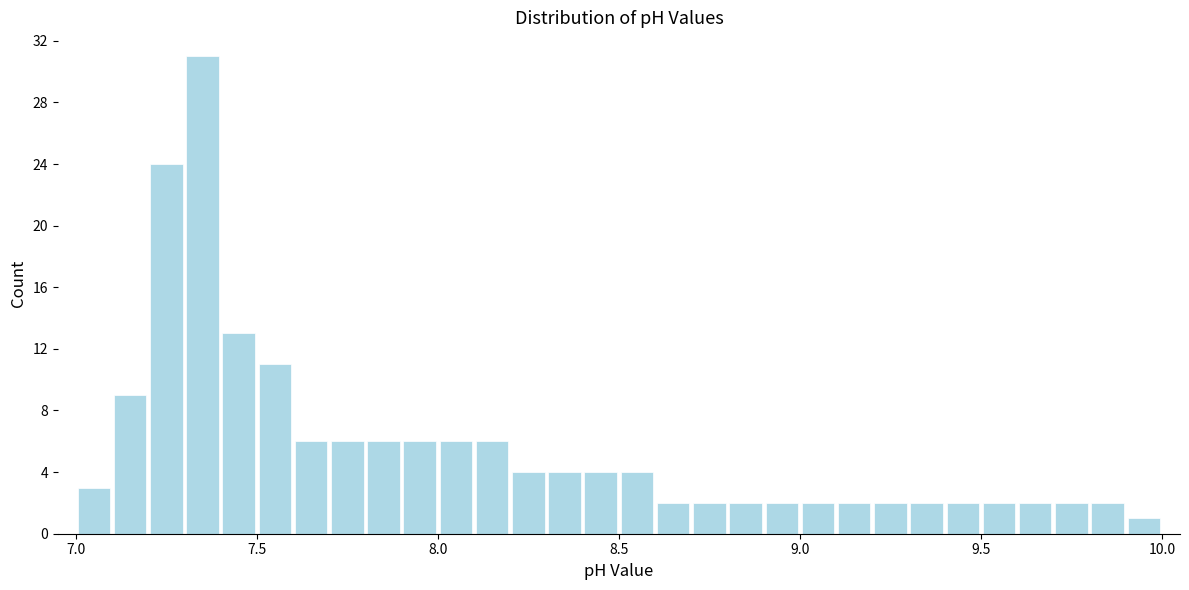

Read against the x-axis, roughly where is the centre of the tallest bar?

7.35